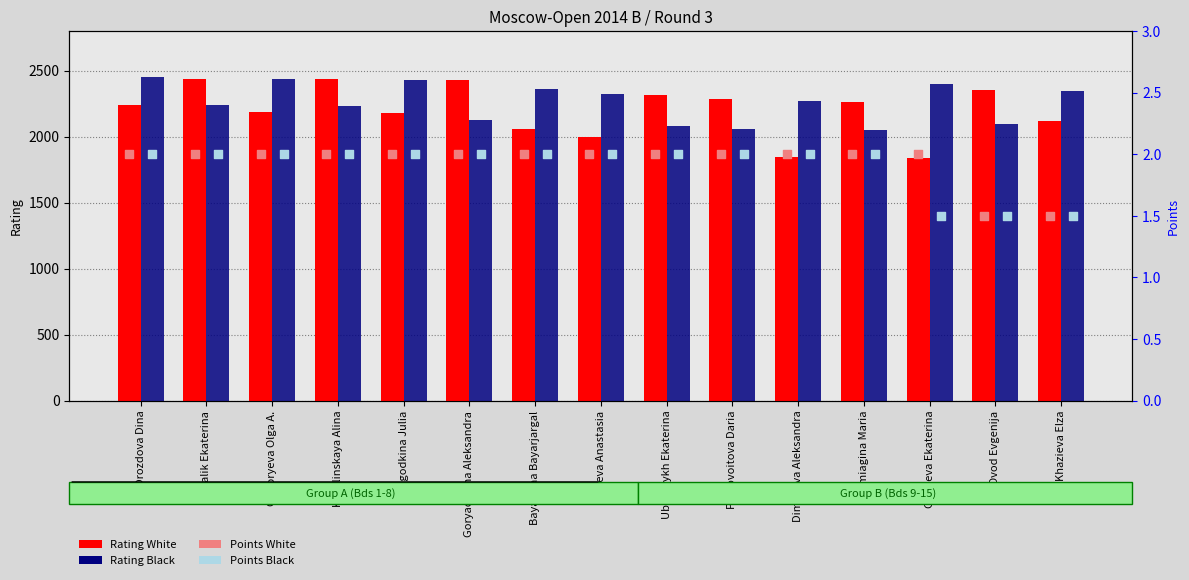

Which series reaches the minimum Y coordinate?

Points White